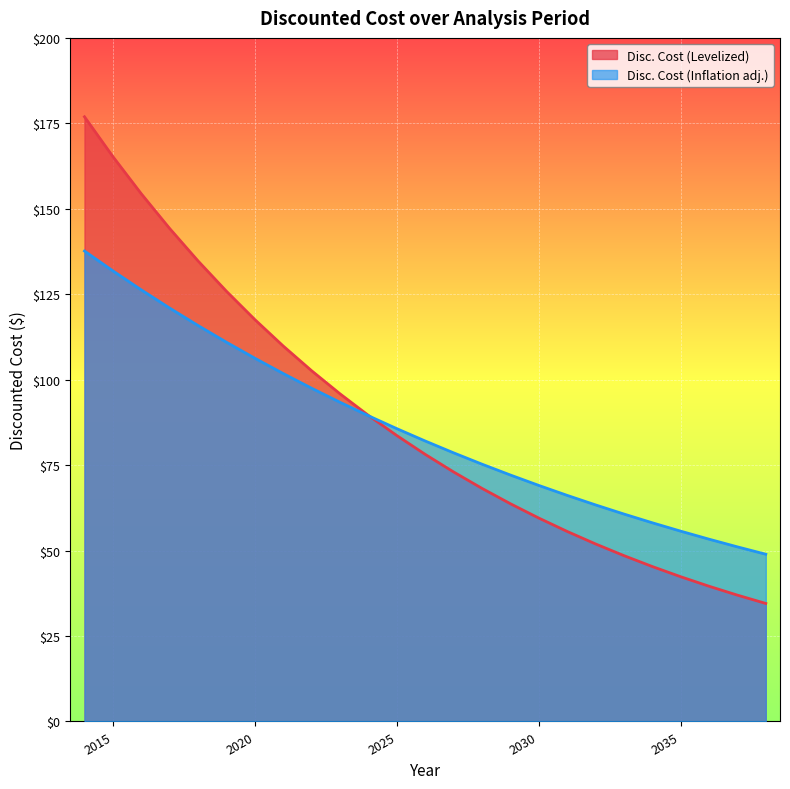

Which series has the largest total across all categories?

Disc. Cost (Levelized)